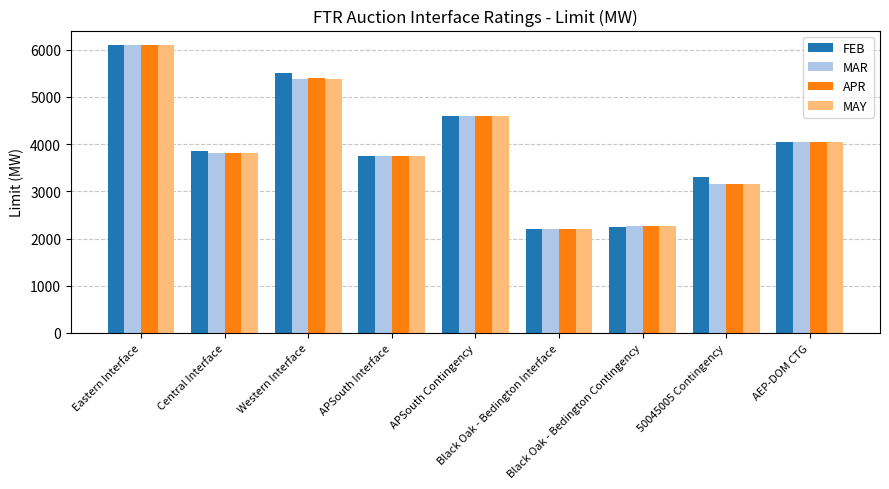

How many bars are there in each group?

4